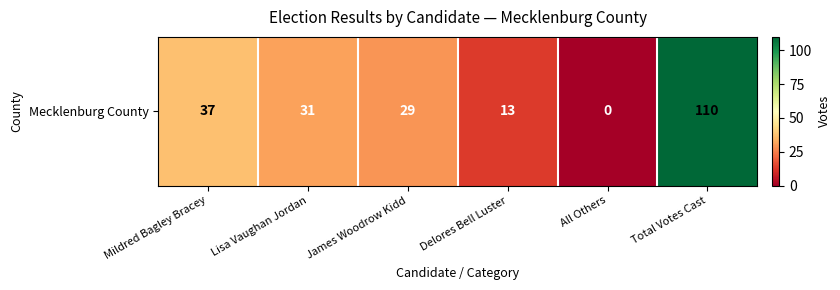

Which category has the highest value across all series?

Total Votes Cast